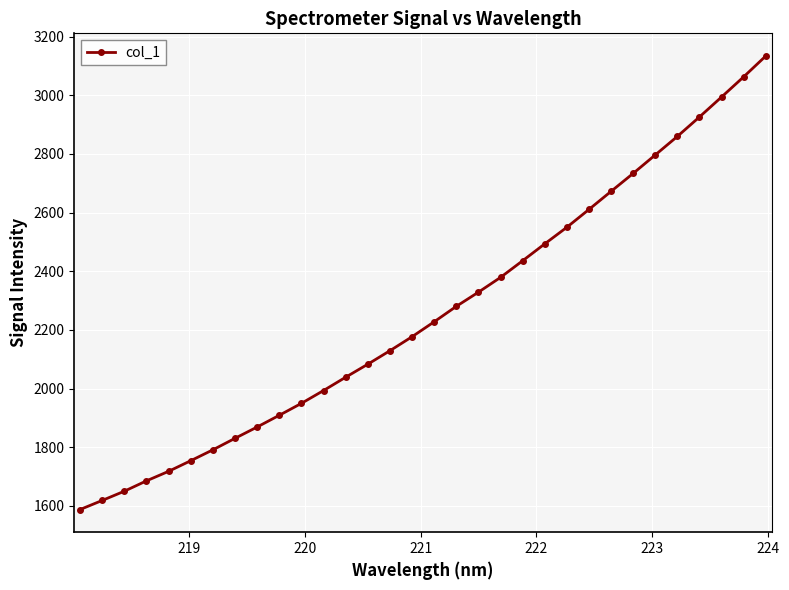

Is this an area chart (filled region under the line)?

No